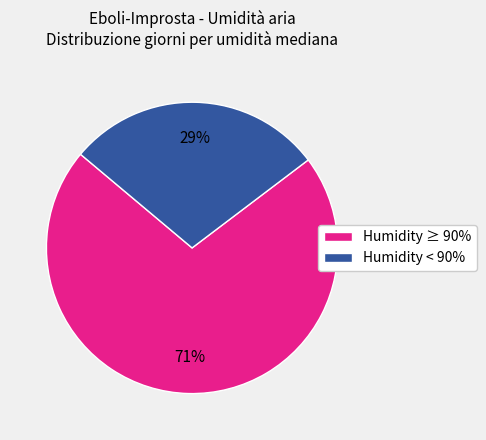

How many slices are in this pie chart?

2